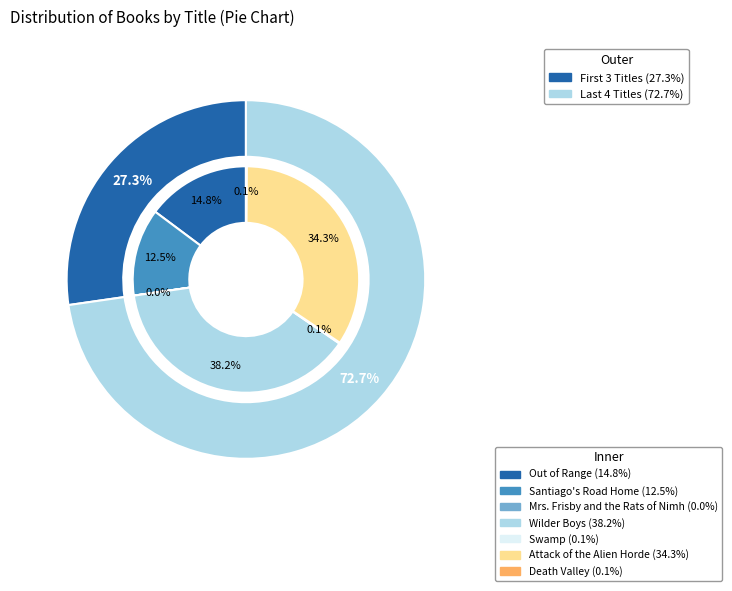

Does Out of Range represent more than half of the total?

No